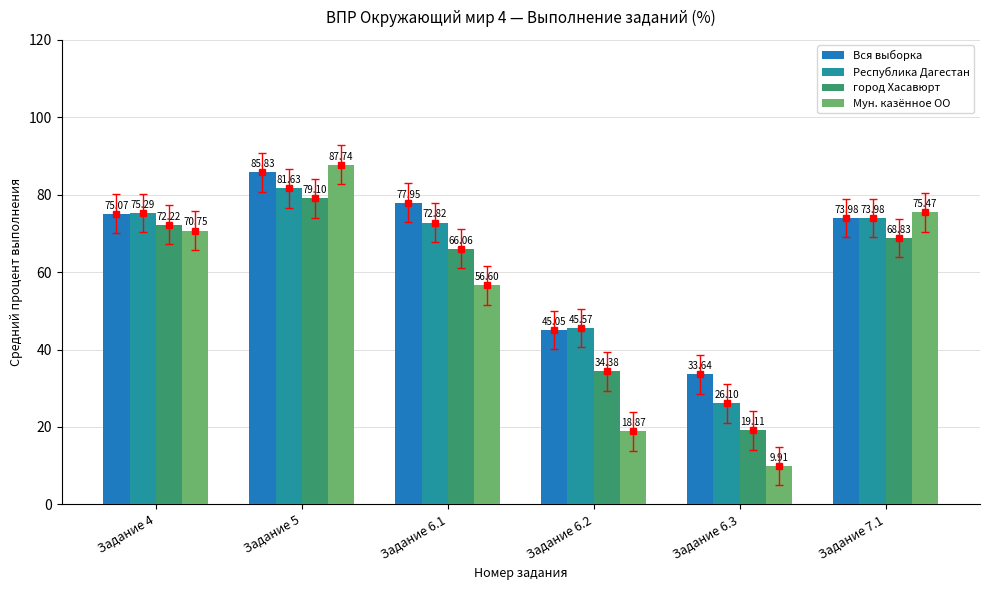

Which category has the highest value across all series?

Задание 5